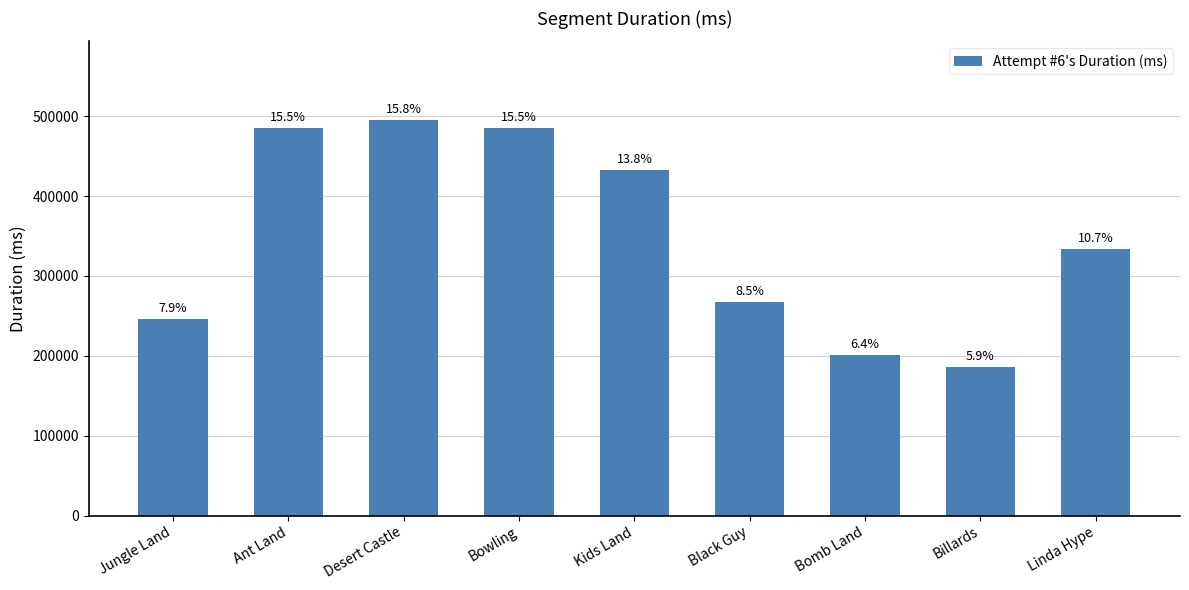

At which category does the chart reach its minimum across all series?

Billards